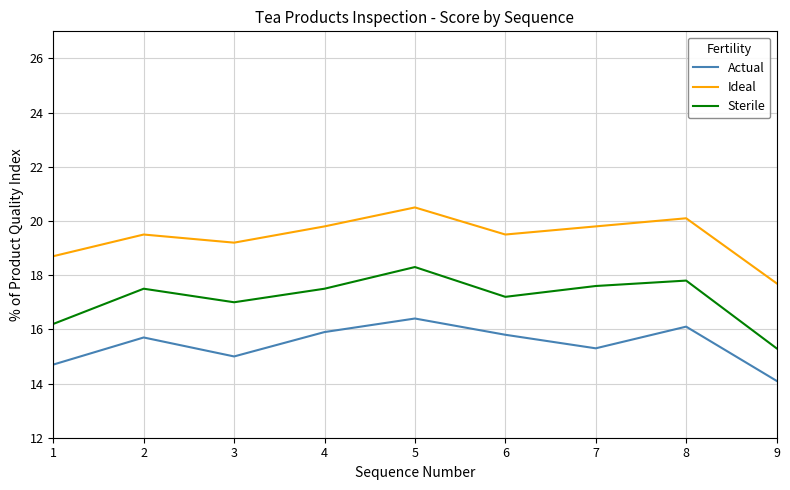

Rank the series by their maximum value, from lowest to highest.

Actual, Sterile, Ideal